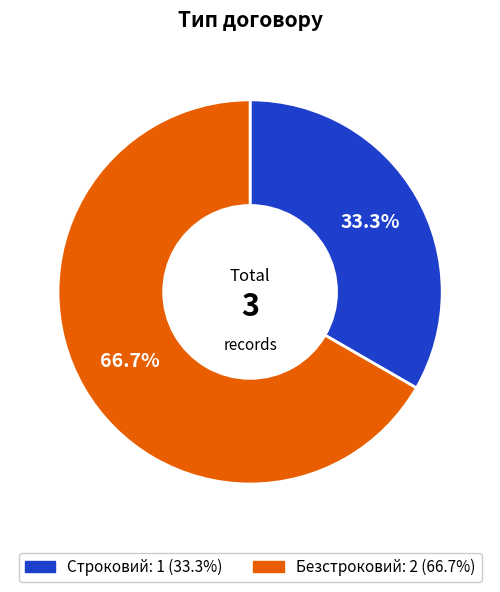

What is the ratio of the value at Строковий to the value at Безстроковий?

0.5